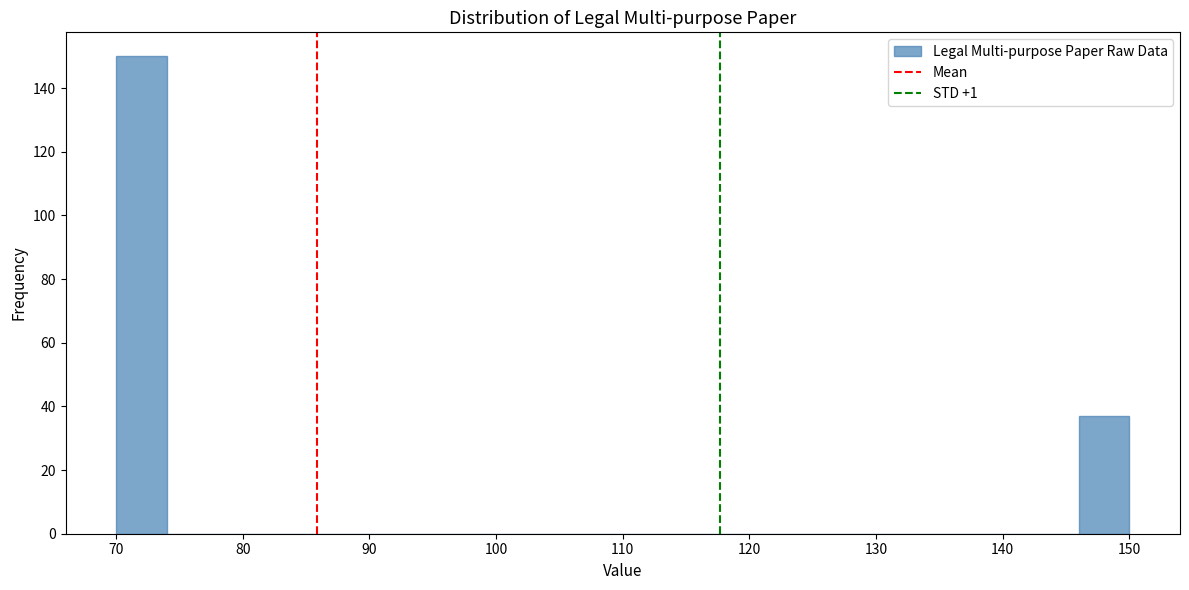

Reading left to right, transcribe this chart: for each bar, give the range it covers on the x-axis and its height. The values are not printed on the chart, so give them approximately, as read against the axis.

70 to 74: 150
74 to 78: 0
78 to 82: 0
82 to 86: 0
86 to 90: 0
90 to 94: 0
94 to 98: 0
98 to 102: 0
102 to 106: 0
106 to 110: 0
110 to 114: 0
114 to 118: 0
118 to 122: 0
122 to 126: 0
126 to 130: 0
130 to 134: 0
134 to 138: 0
138 to 142: 0
142 to 146: 0
146 to 150: 38